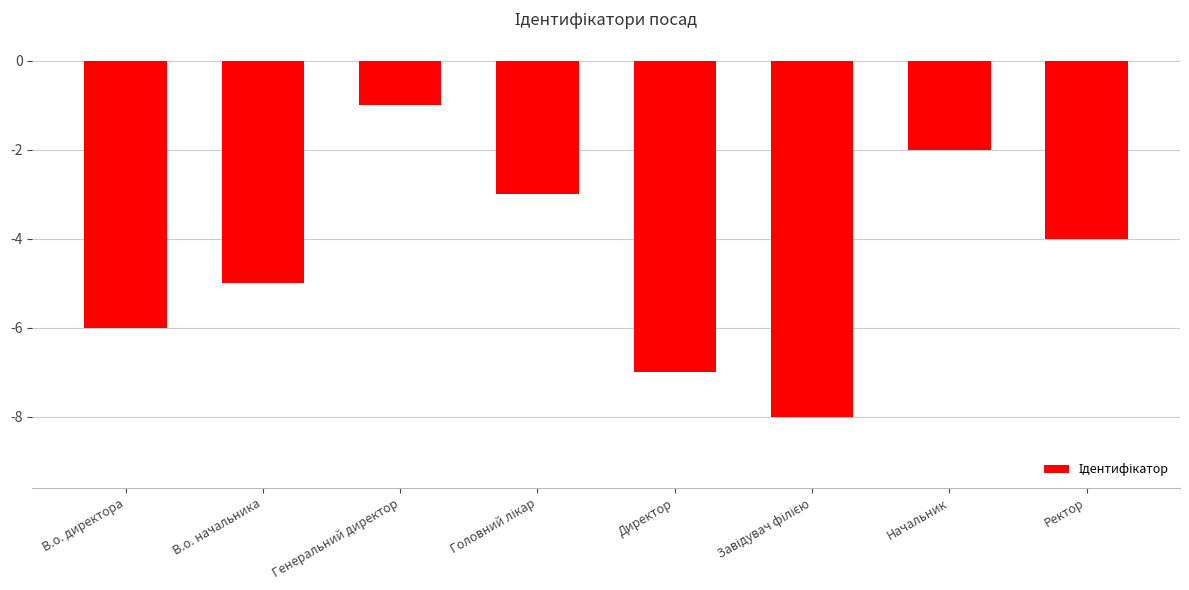

The chart shows a value of -4 at Ректор. True or false?

True